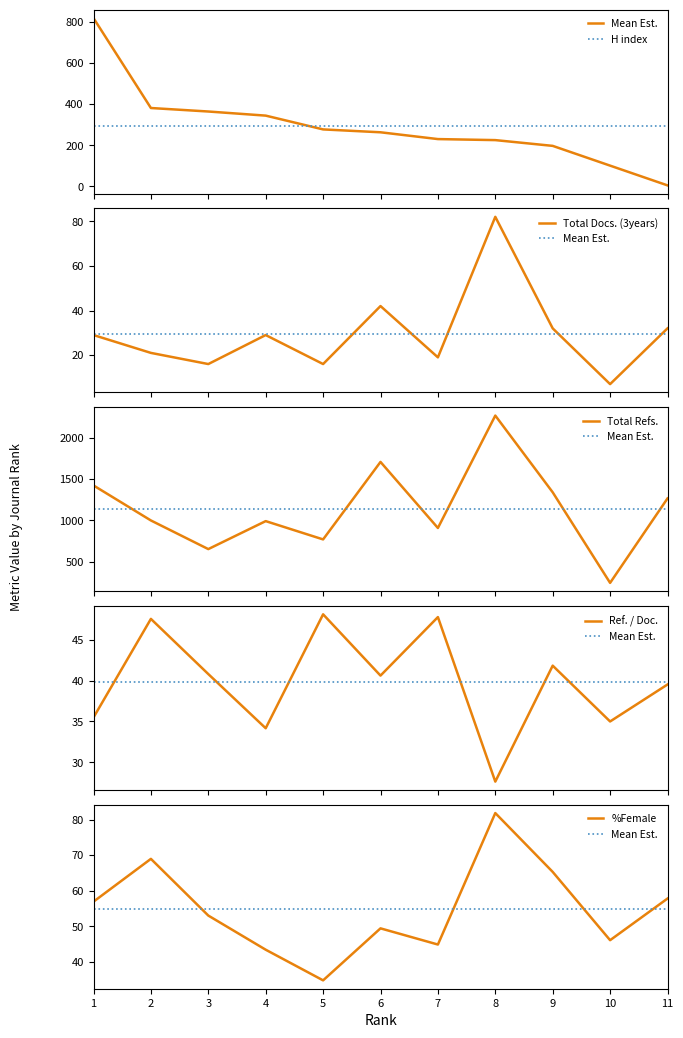

Is it true that Ref. / Doc. equals 47.6 at 2?

True